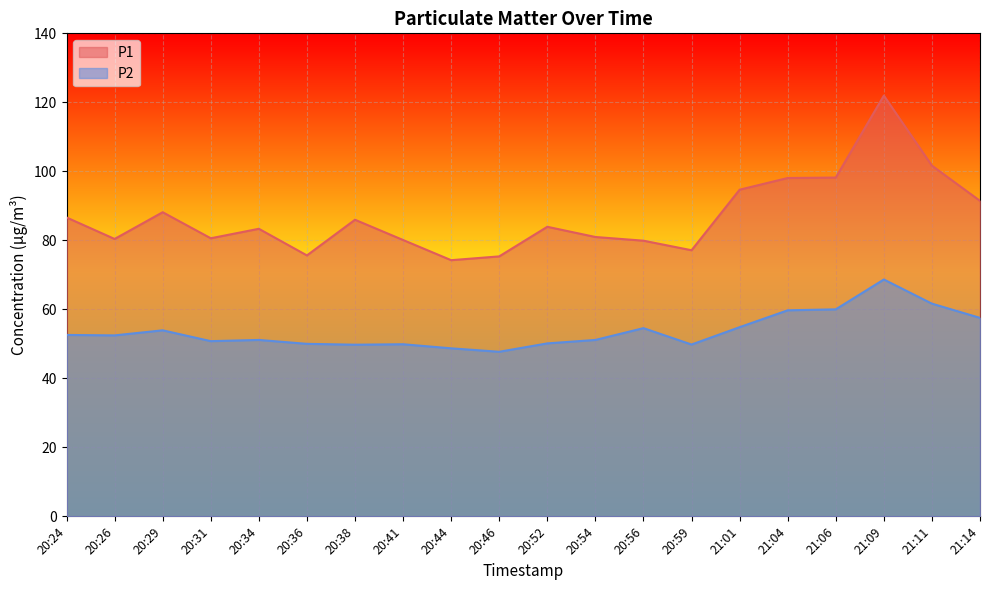

How many values in the P2 series are below 52?

10